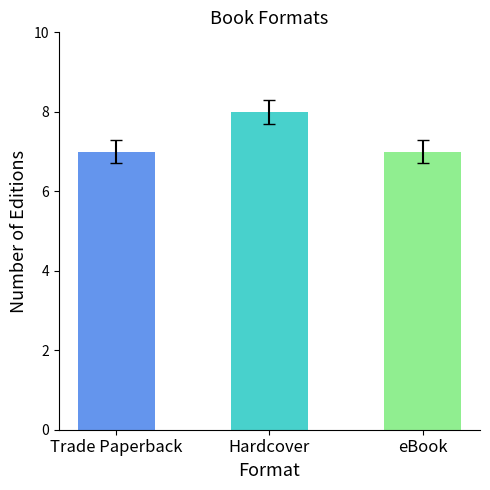

How many distinct data groups are displayed?

1